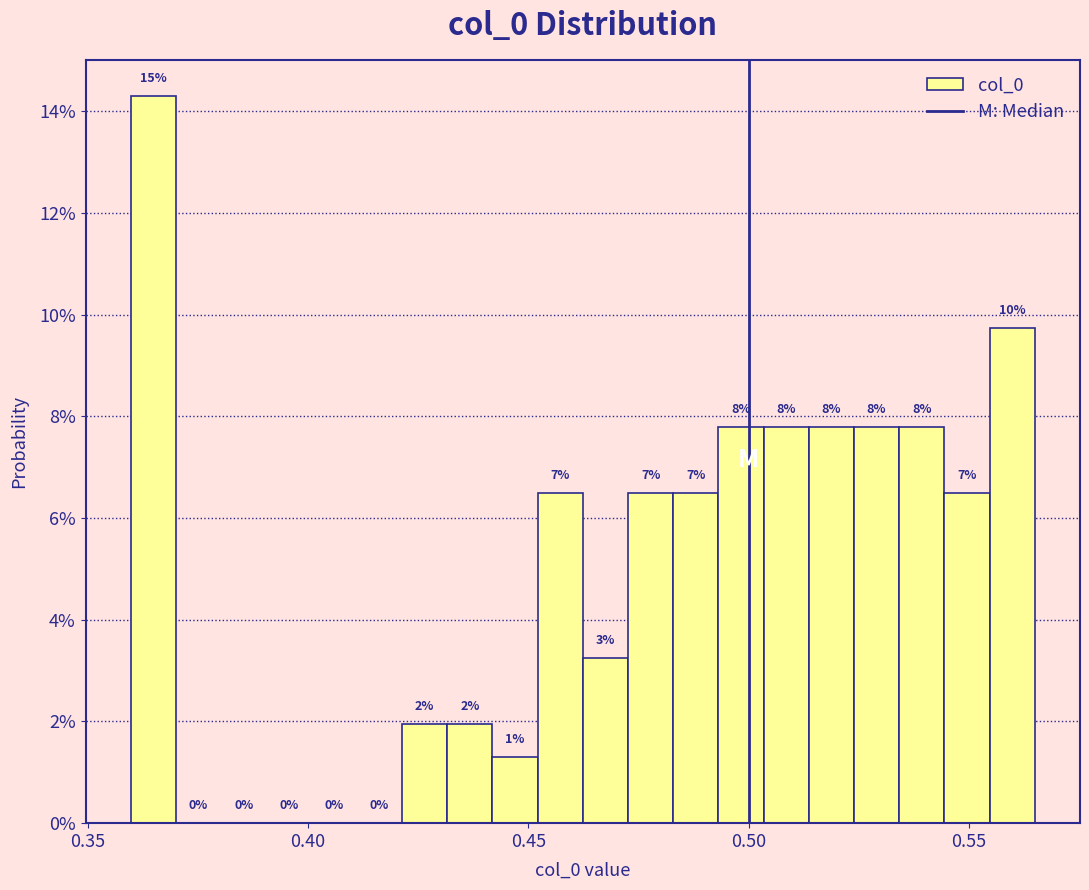

Read against the x-axis, roughly where is the centre of the tallest bar?

0.365